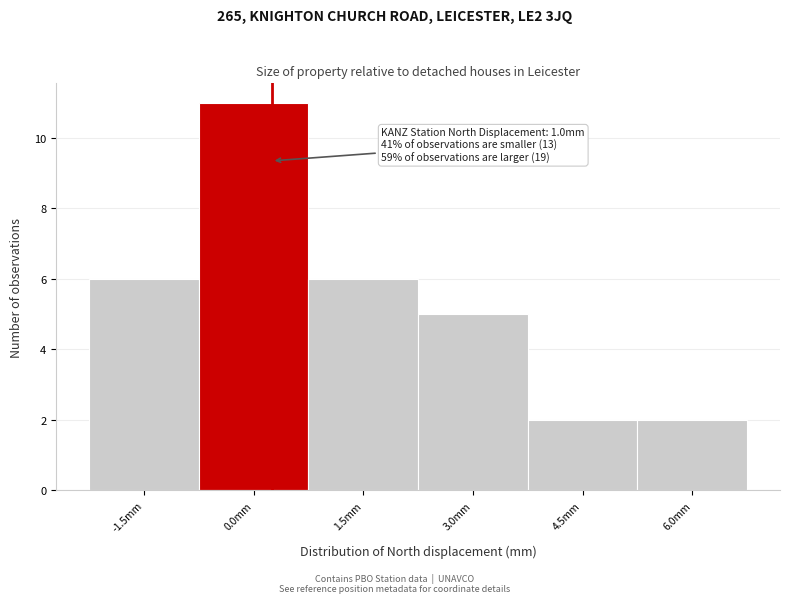

Reading left to right, extract all data points from this chart.

-1.5mm=6	0.0mm=11	1.5mm=6	3.0mm=5	4.5mm=2	6.0mm=2